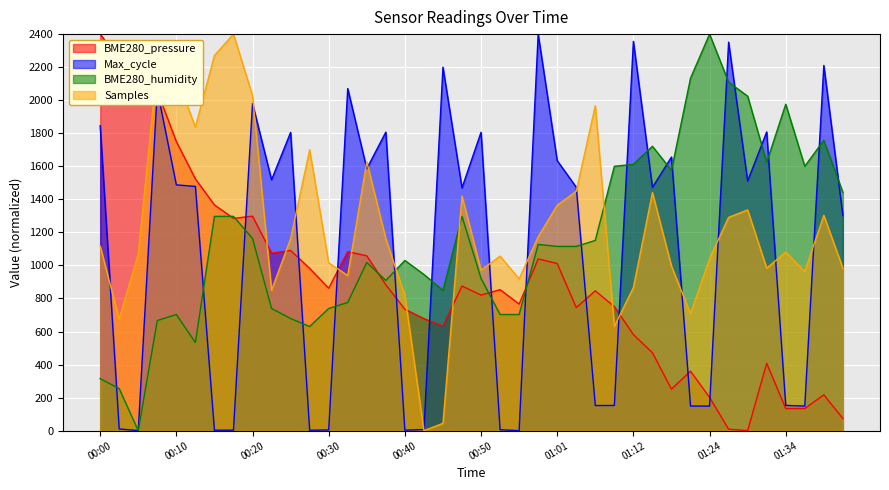

Which label corresponds to the largest value in the chart?

00:00